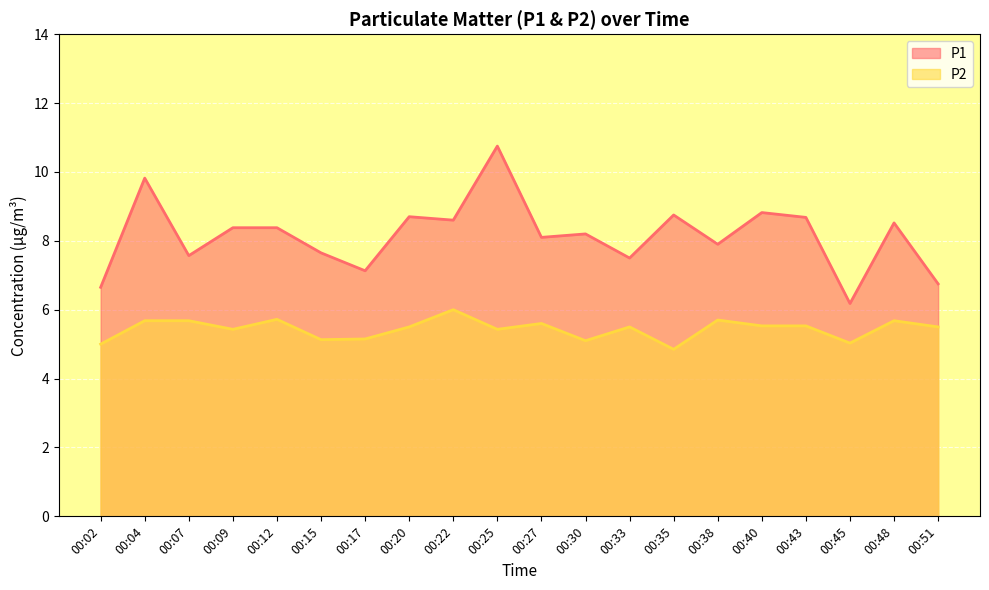

List the series in order of their peak value, highest first.

P1, P2